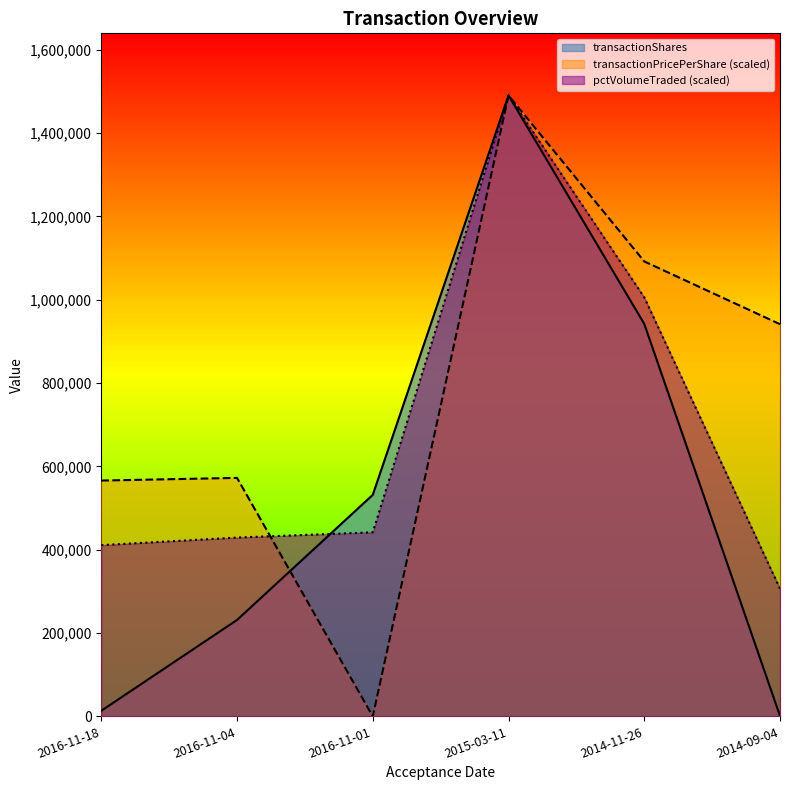

The pctVolumeTraded series shows 92914.3 at 2016-11-01. True or false?

False